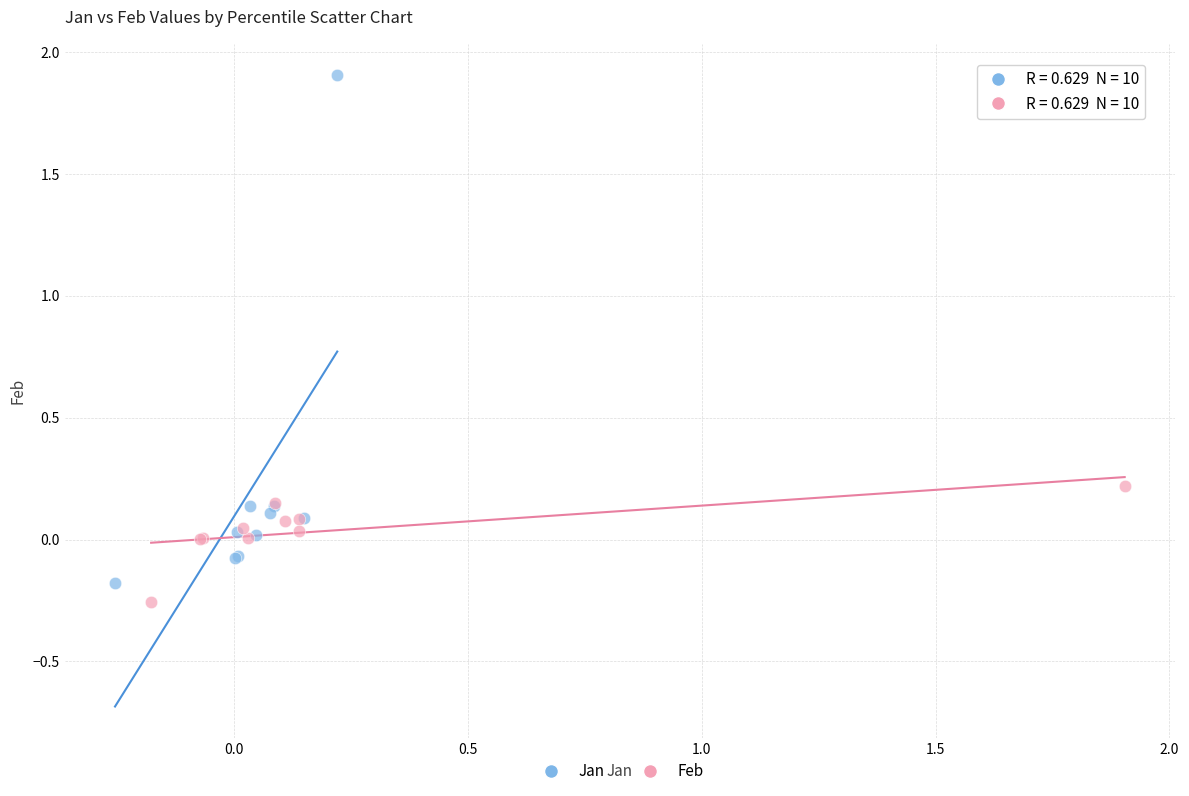

Which series has the widest spread of Y values?

Jan